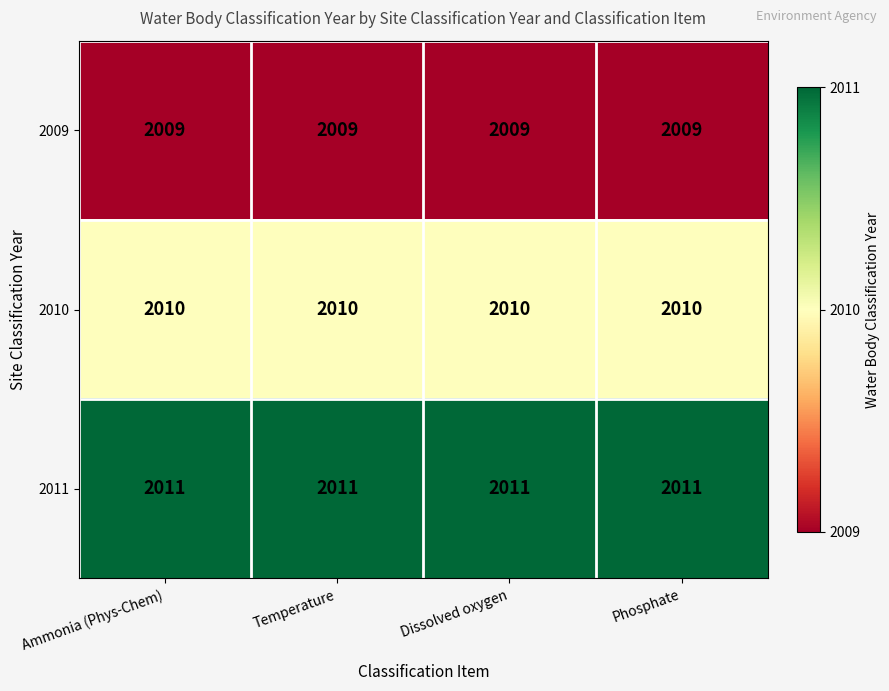

What value does the 2010 series have at Ammonia (Phys-Chem)?

2010